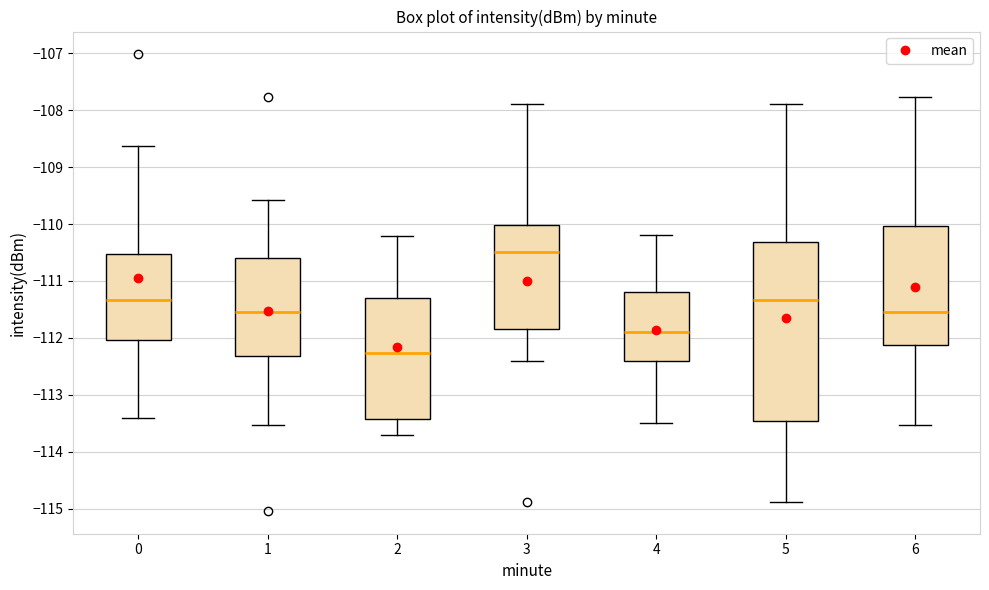

Which box is the tallest, from its lower edge to its upper edge?

5